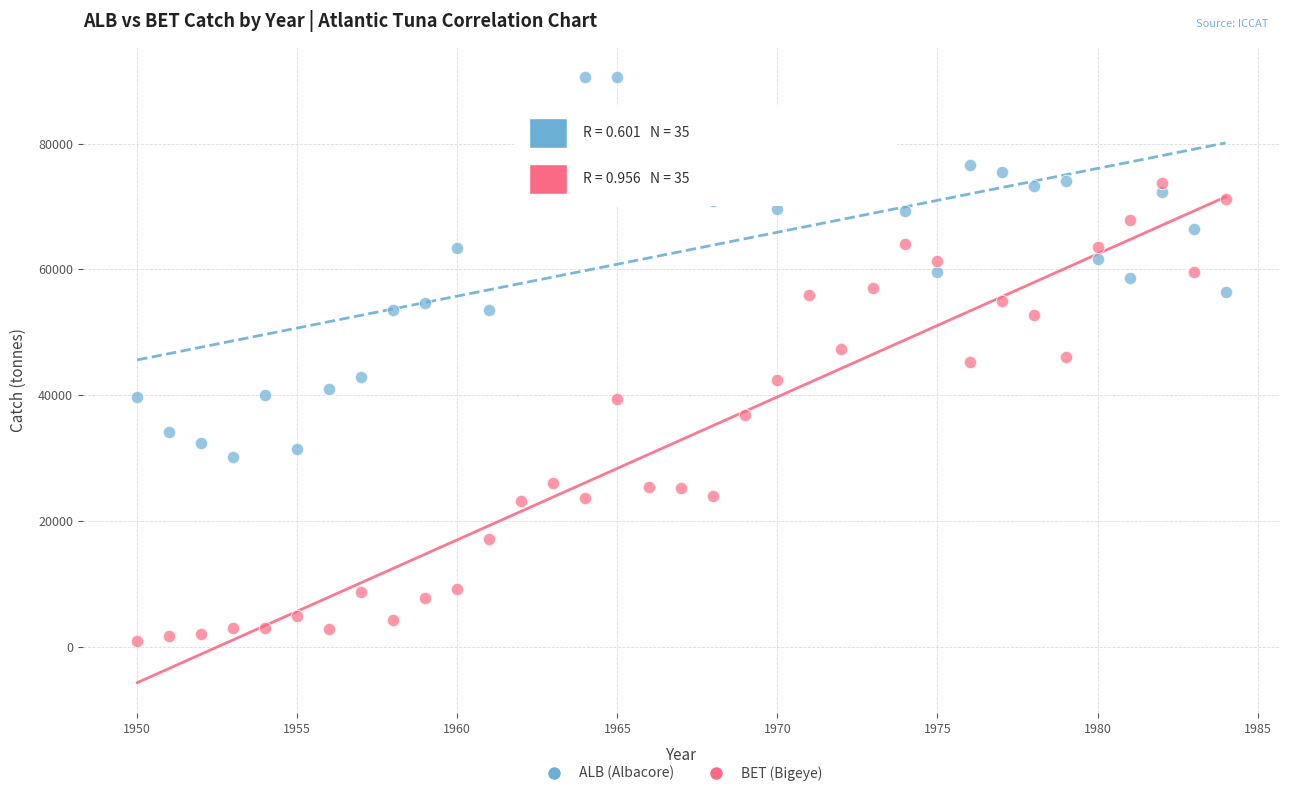

Which series reaches the maximum Y coordinate?

ALB (Albacore)